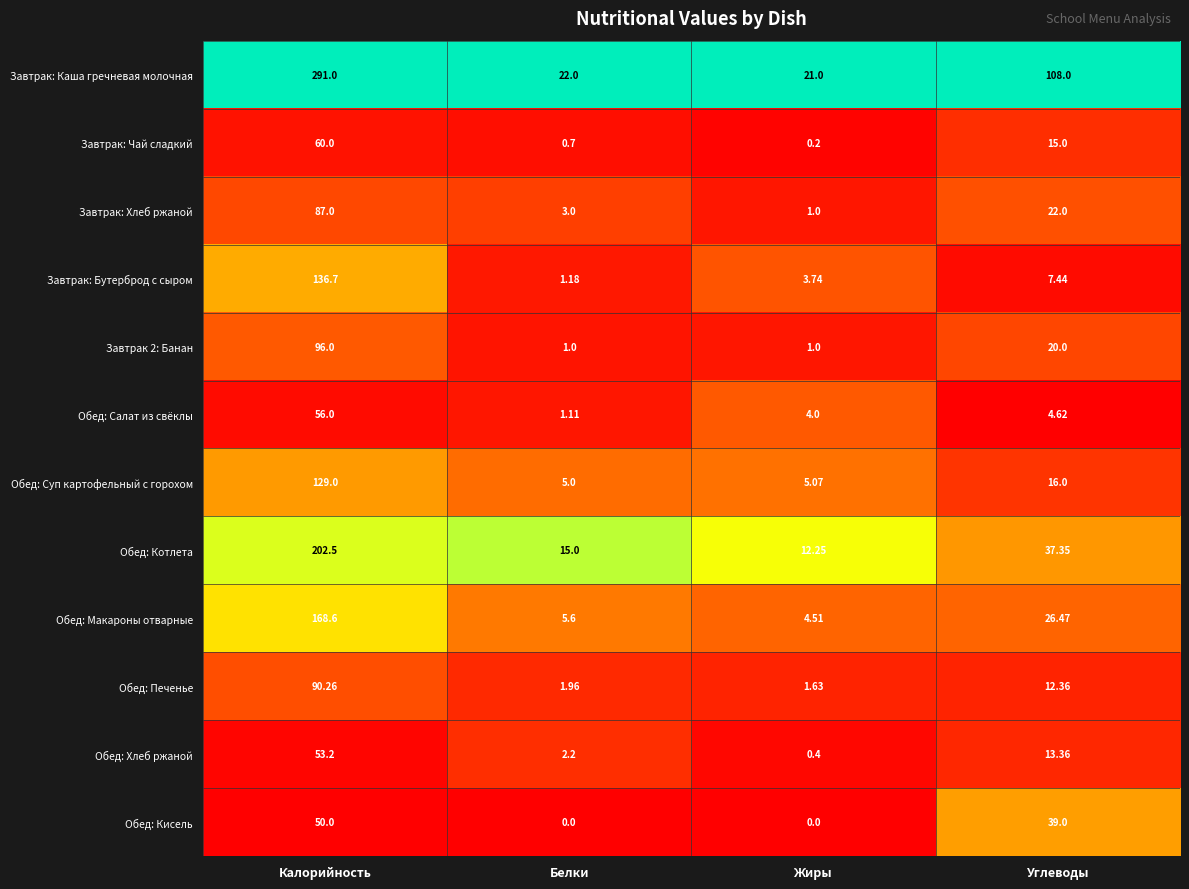

Where does the Обед: Макароны отварные series first go above 26?

Калорийность